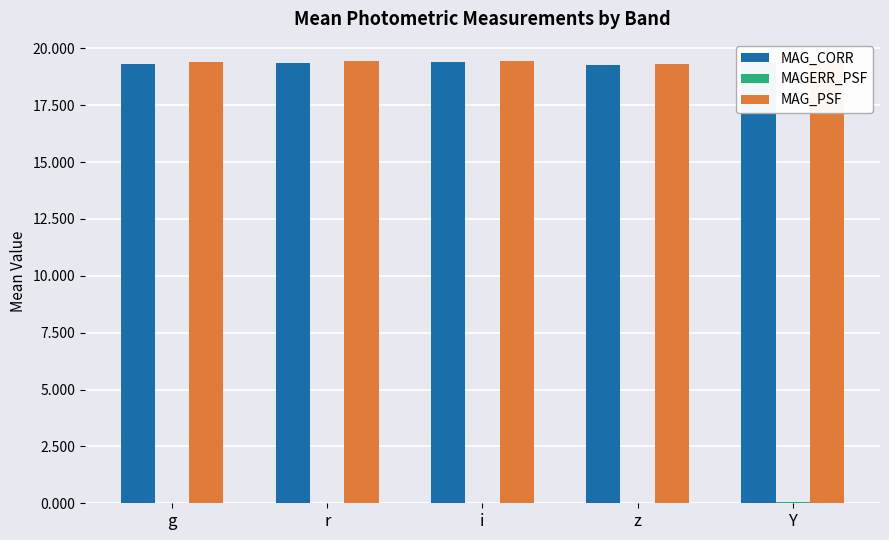

The MAG_PSF series shows 29.6 at z. True or false?

False